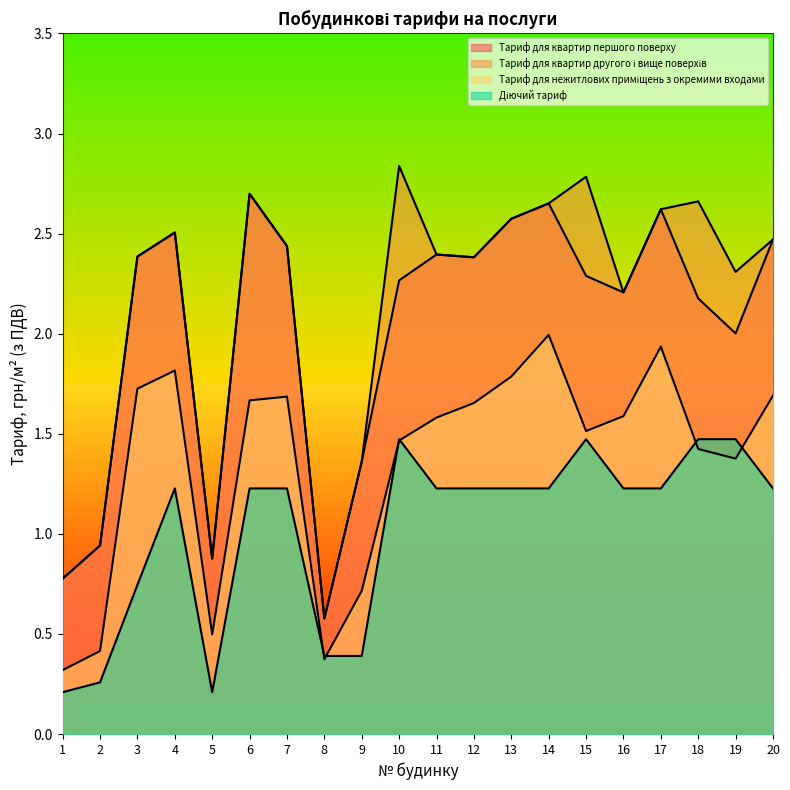

What are all the series names shown in the legend?

Тариф для квартир першого поверху, Тариф для квартир другого і вище поверхів, Тариф для нежитлових приміщень з окремими входами, Діючий тариф